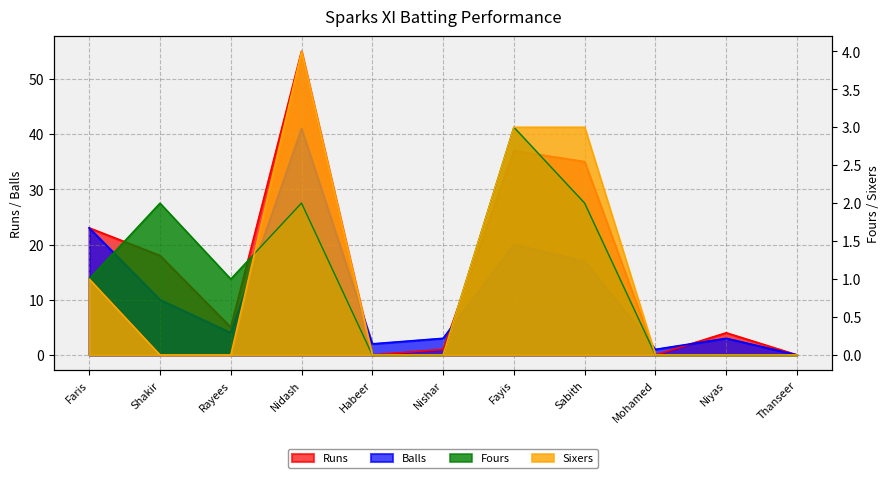

At which category does the chart reach its peak across all series?

Nidash